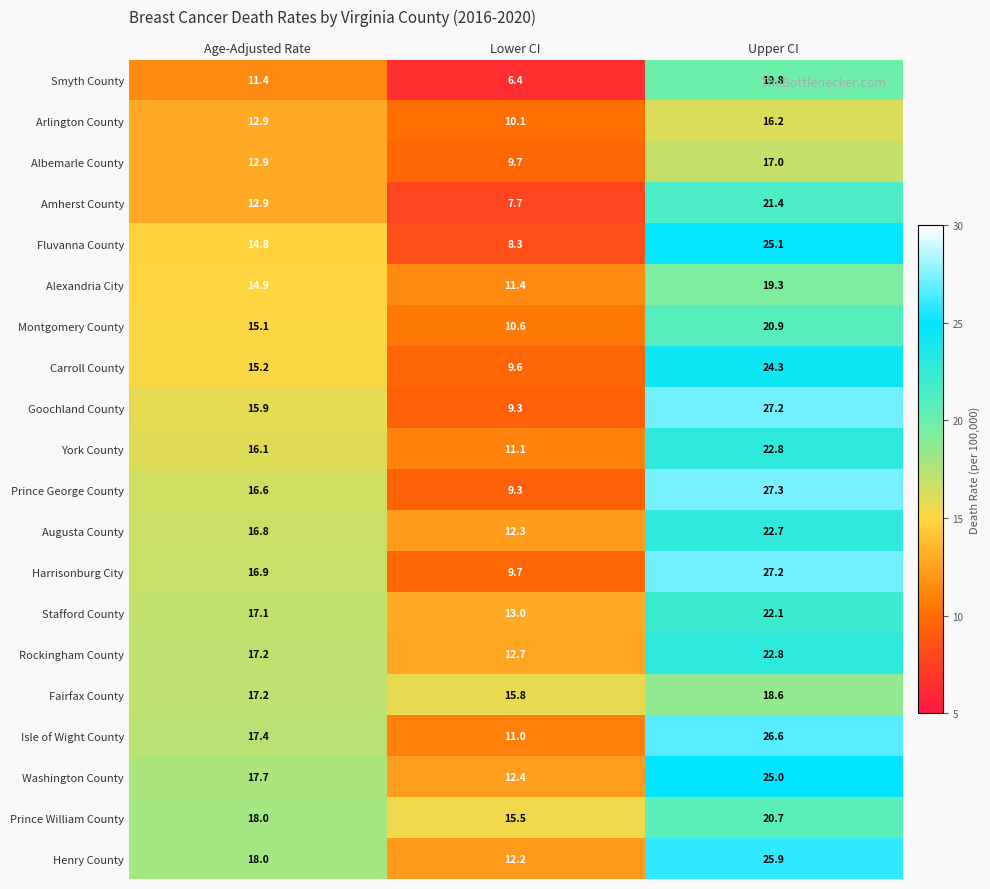

What is the average value of the Augusta County series?

17.3